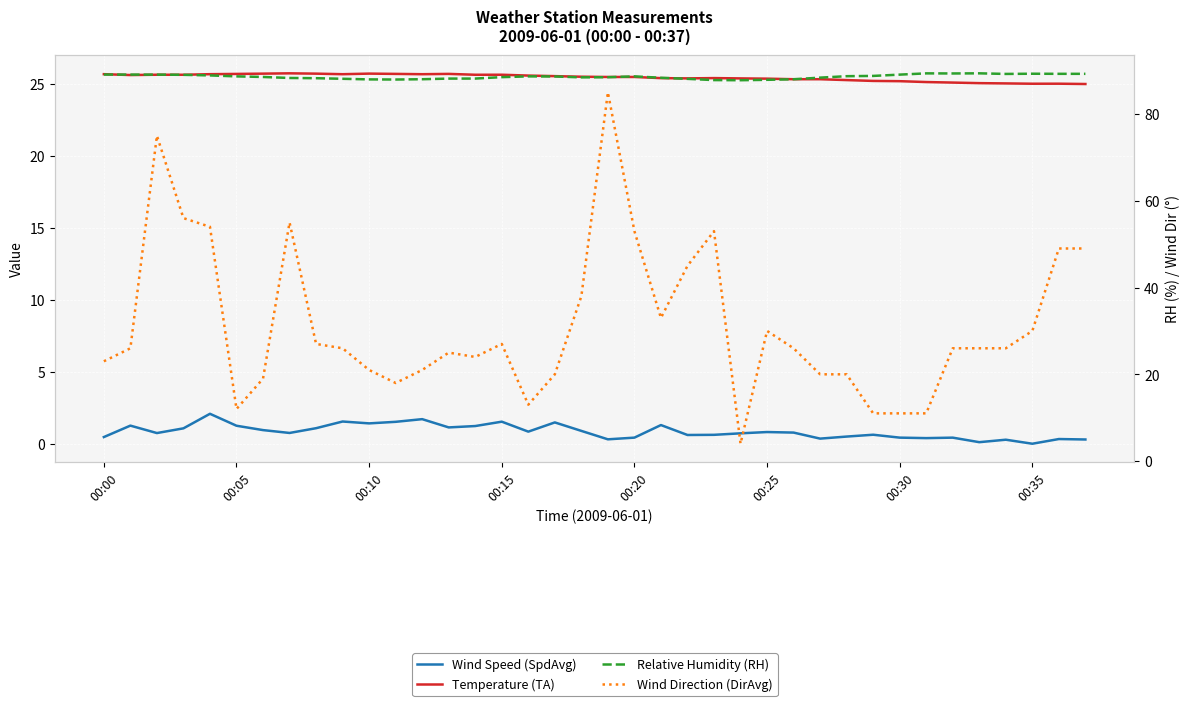

Is this an area chart (filled region under the line)?

No